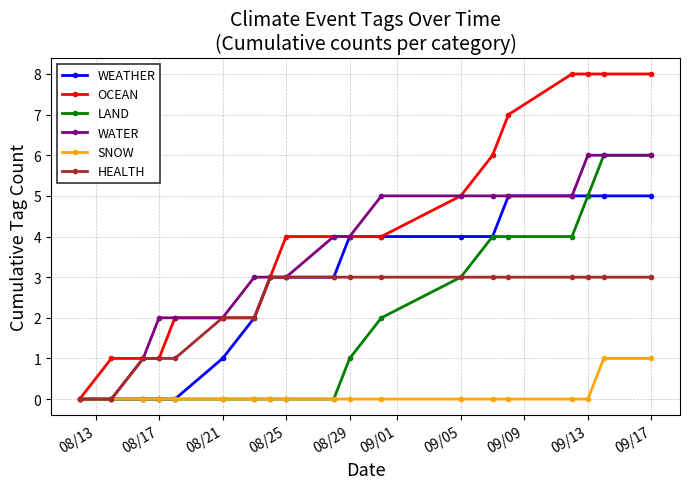

Which series has the largest total across all categories?

OCEAN